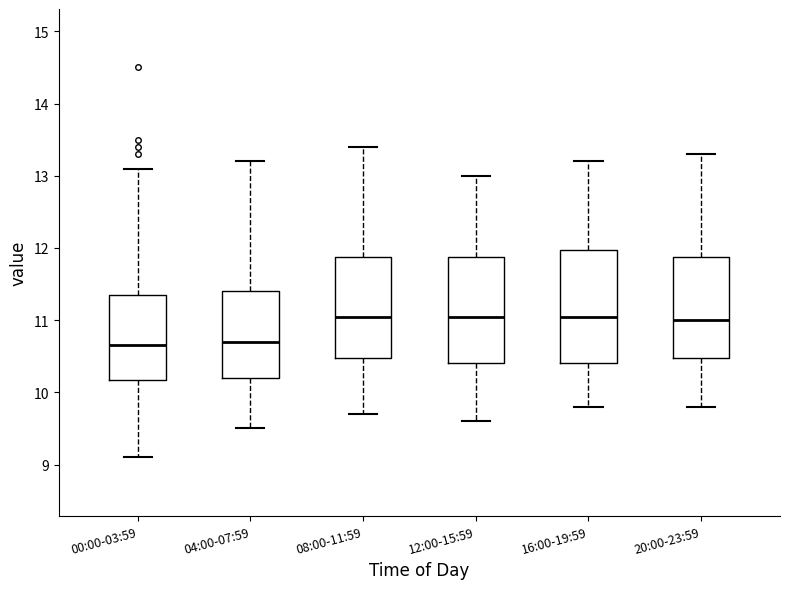

Reading left to right, read every box against the y-axis: the position of its median line, the range the box covers, and the ends of its whiskers. The values are not printed on the chart, so give them approximately, as read against the axis.

00:00-03:59: median 10.7, box 10.2 to 11.4, whiskers 9.1 to 13.1
04:00-07:59: median 10.7, box 10.2 to 11.4, whiskers 9.5 to 13.2
08:00-11:59: median 11.1, box 10.5 to 11.9, whiskers 9.7 to 13.4
12:00-15:59: median 11.1, box 10.4 to 11.9, whiskers 9.6 to 13.0
16:00-19:59: median 11.1, box 10.4 to 12.0, whiskers 9.8 to 13.2
20:00-23:59: median 11.0, box 10.5 to 11.9, whiskers 9.8 to 13.3